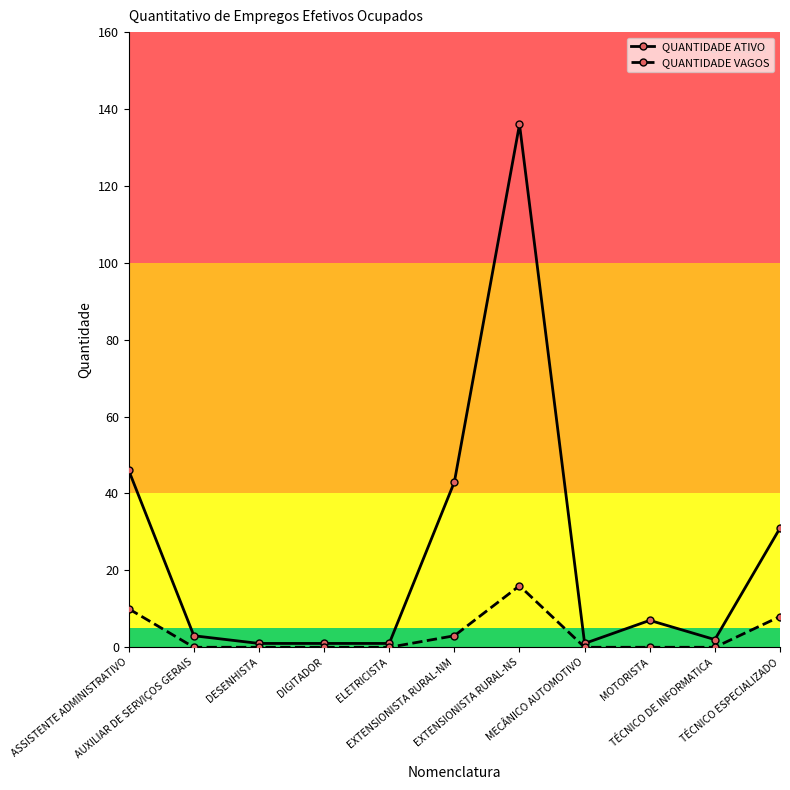

What is the label of the 1st point from the left?

ASSISTENTE ADMINISTRATIVO